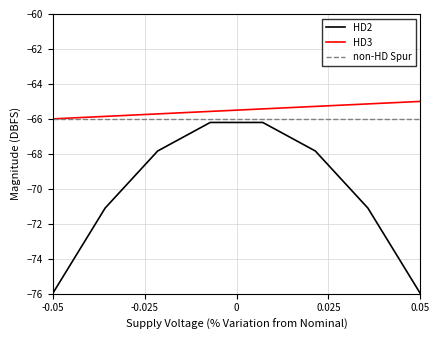

True or false: HD2 and HD3 intersect in this chart.

False